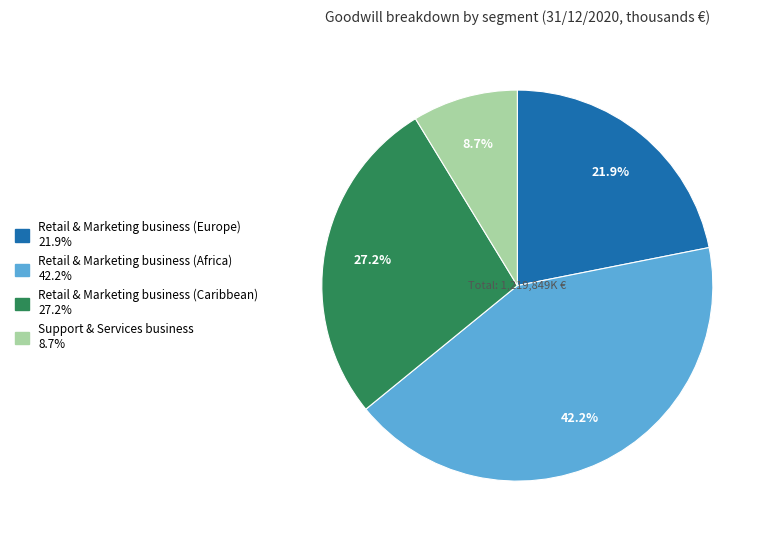

Does Retail & Marketing business (Europe) represent more than half of the total?

No